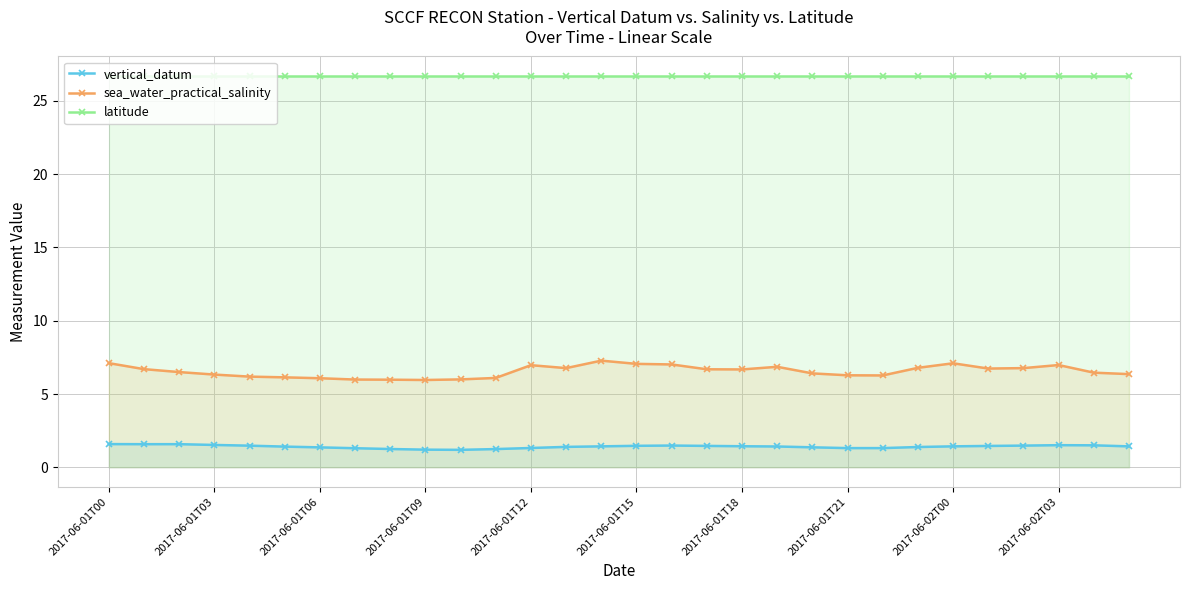

Reading left to right, list all the values displayed in this chart.

vertical_datum: 1.6	1.6	1.6	1.5	1.5	1.4	1.4	1.3	1.3	1.2	1.2	1.2	1.3	1.4	1.4	1.5	1.5	1.5	1.4	1.4	1.4	1.3	1.3	1.4	1.4	1.5	1.5	1.5	1.5	1.4
sea_water_practical_salinity: 7.1	6.7	6.5	6.3	6.2	6.1	6.1	6.0	6.0	6.0	6.0	6.1	7.0	6.8	7.3	7.1	7.0	6.7	6.7	6.9	6.4	6.3	6.3	6.8	7.1	6.7	6.8	7.0	6.5	6.4
latitude: 26.7	26.7	26.7	26.7	26.7	26.7	26.7	26.7	26.7	26.7	26.7	26.7	26.7	26.7	26.7	26.7	26.7	26.7	26.7	26.7	26.7	26.7	26.7	26.7	26.7	26.7	26.7	26.7	26.7	26.7